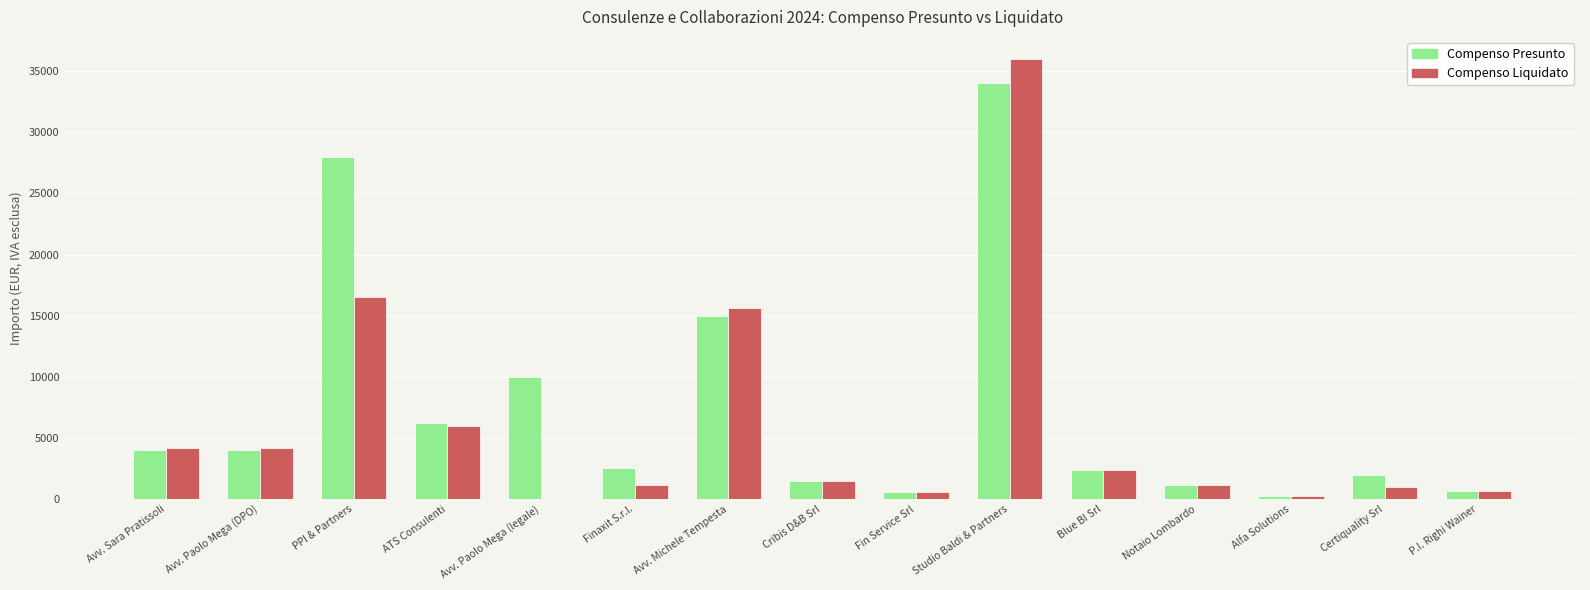

How many groups of bars are there?

15